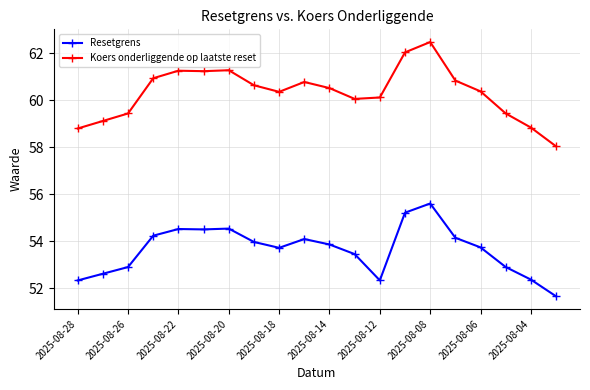

List the series in order of their overall mean, highest first.

Koers onderliggende op laatste reset, Resetgrens